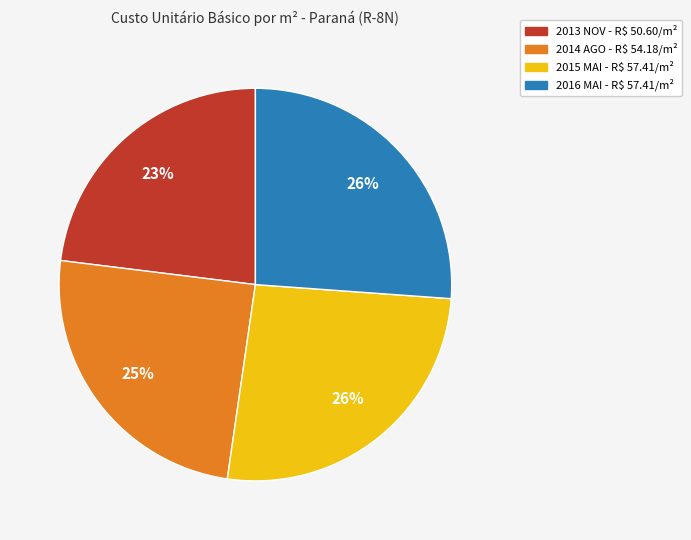

What is the ratio of the value at 2013 NOV to the value at 2015 MAI?

0.9